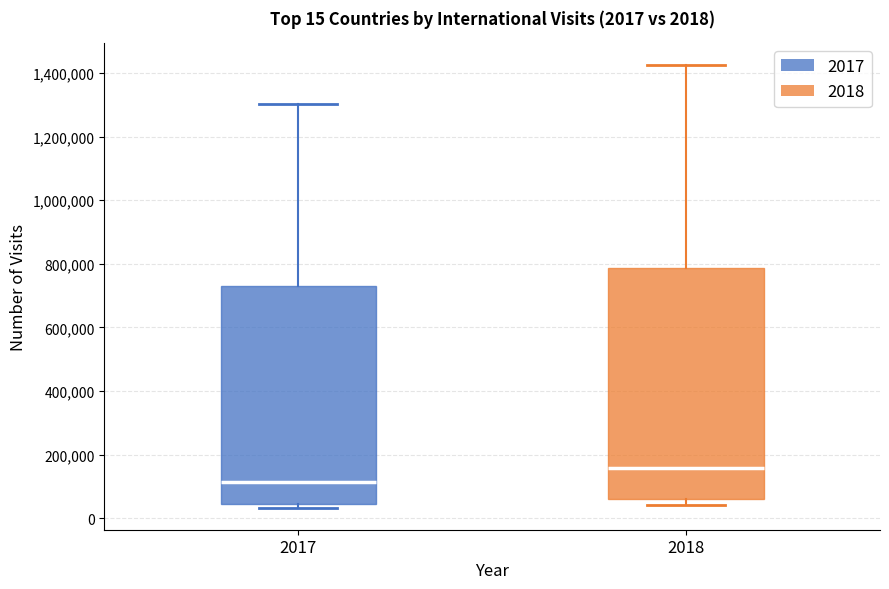

Which box is the tallest, from its lower edge to its upper edge?

2018